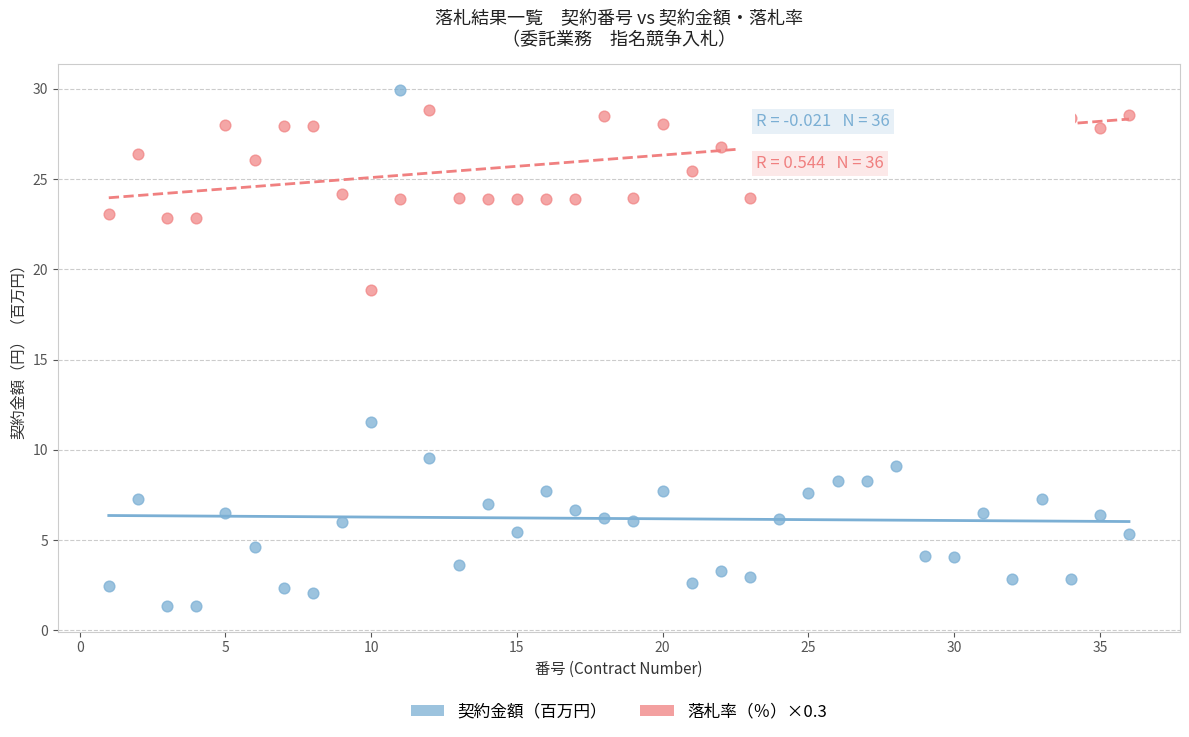

What are all the series names shown in the legend?

契約金額（百万円）, 落札率（％）×0.3